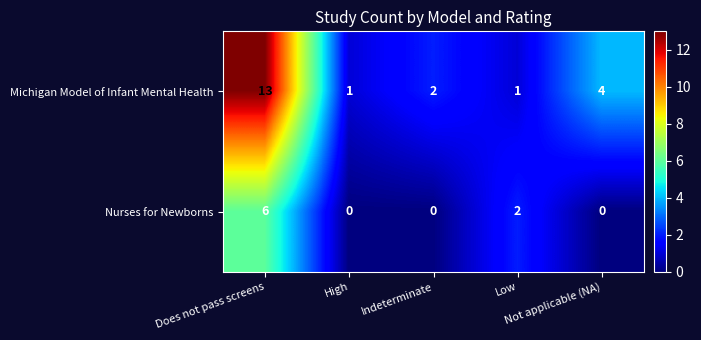

What is the difference between the second highest and minimum values in the Michigan Model of Infant Mental Health series?

3